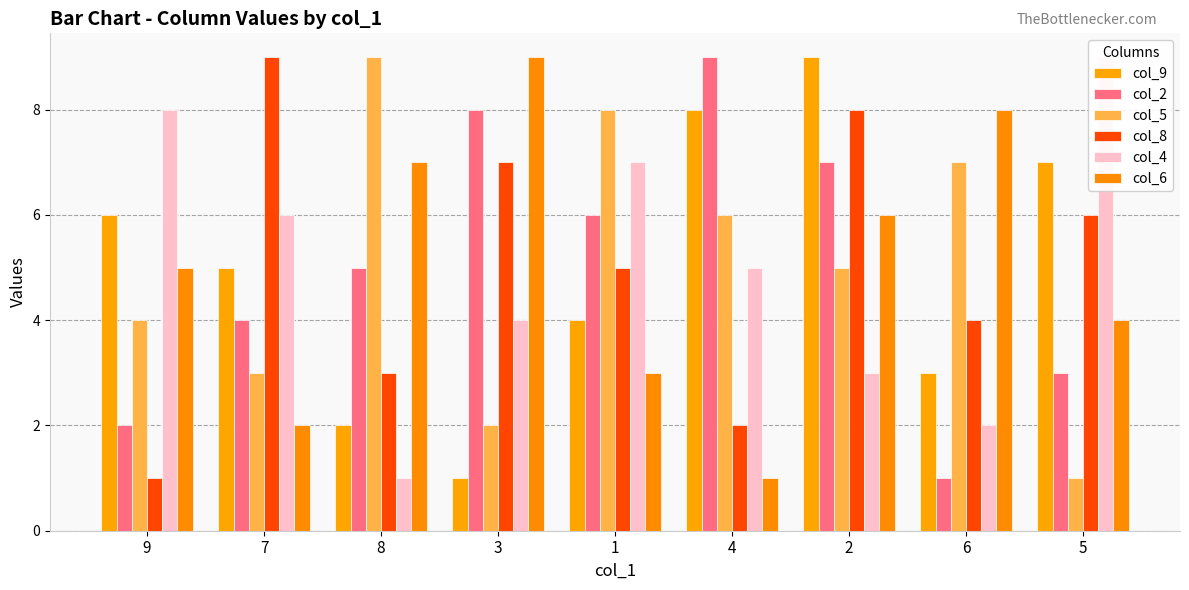

The value of col_6 at 7 is 2. True or false?

True